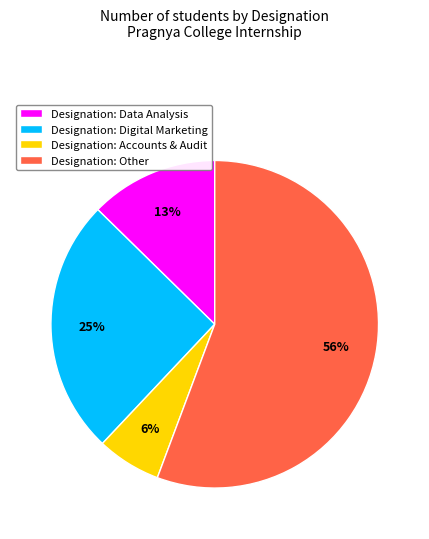

Is Designation: Other the majority of the pie?

Yes